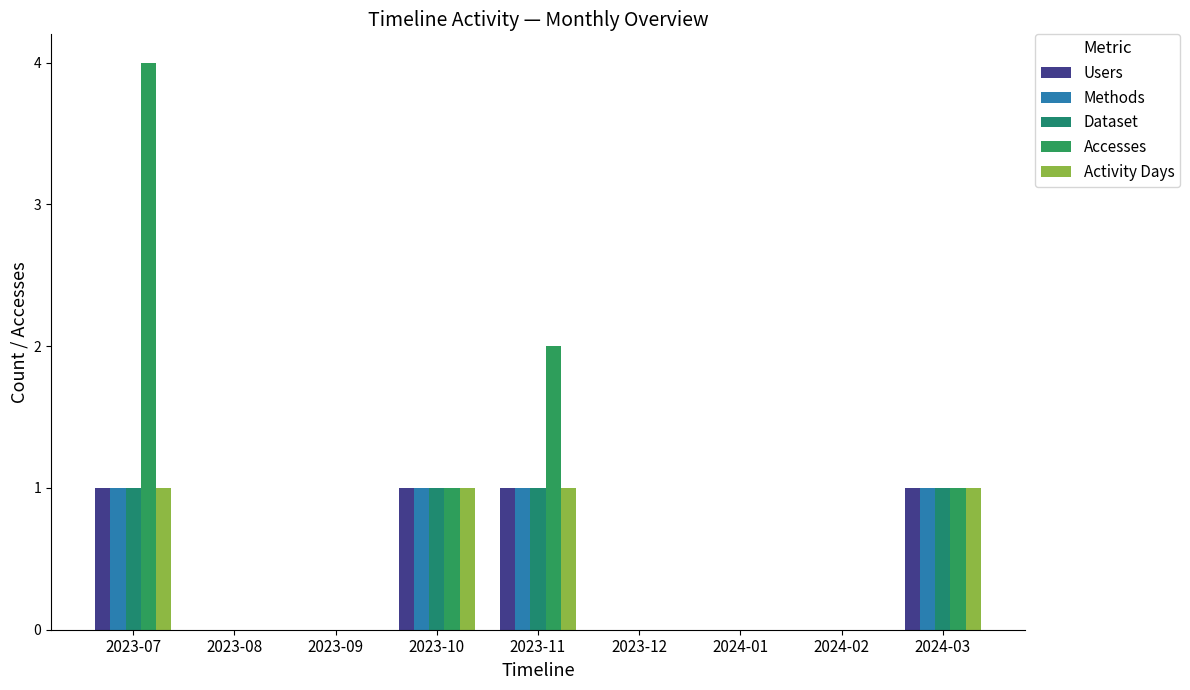

Is the value of Activity Days at 2023-12 greater than the value of Methods at 2023-07?

No